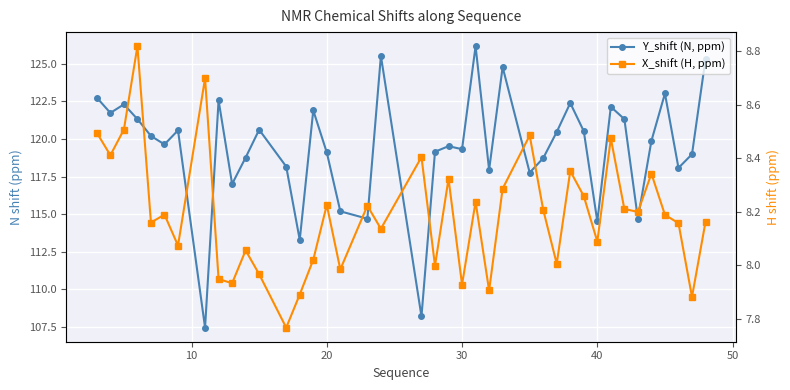

What is the sum of all X_shift (H, ppm) values?

327.6